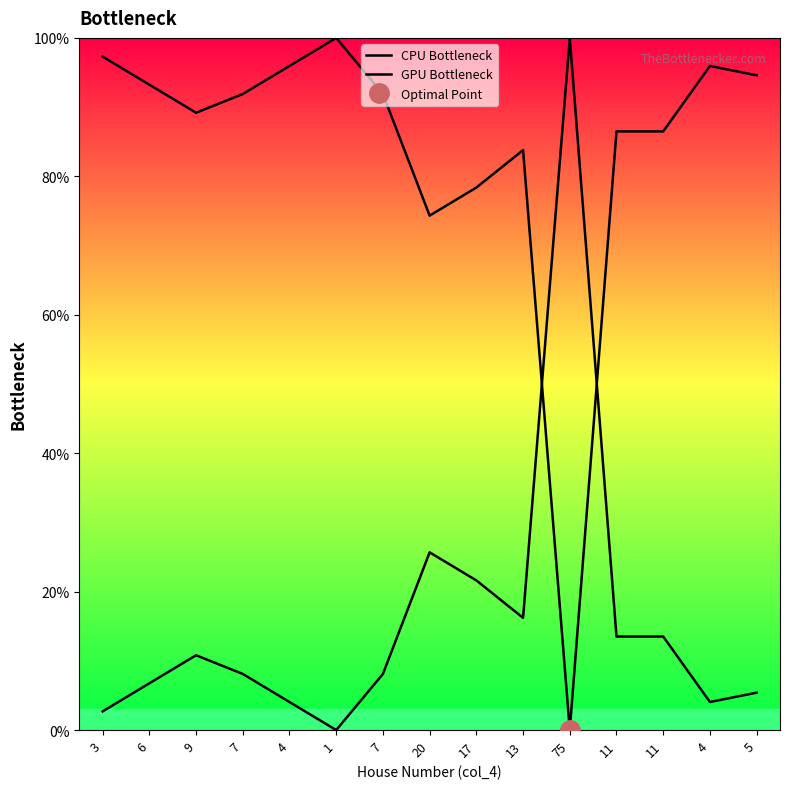

What is the approximate value of CPU Bottleneck at 11?

86.5